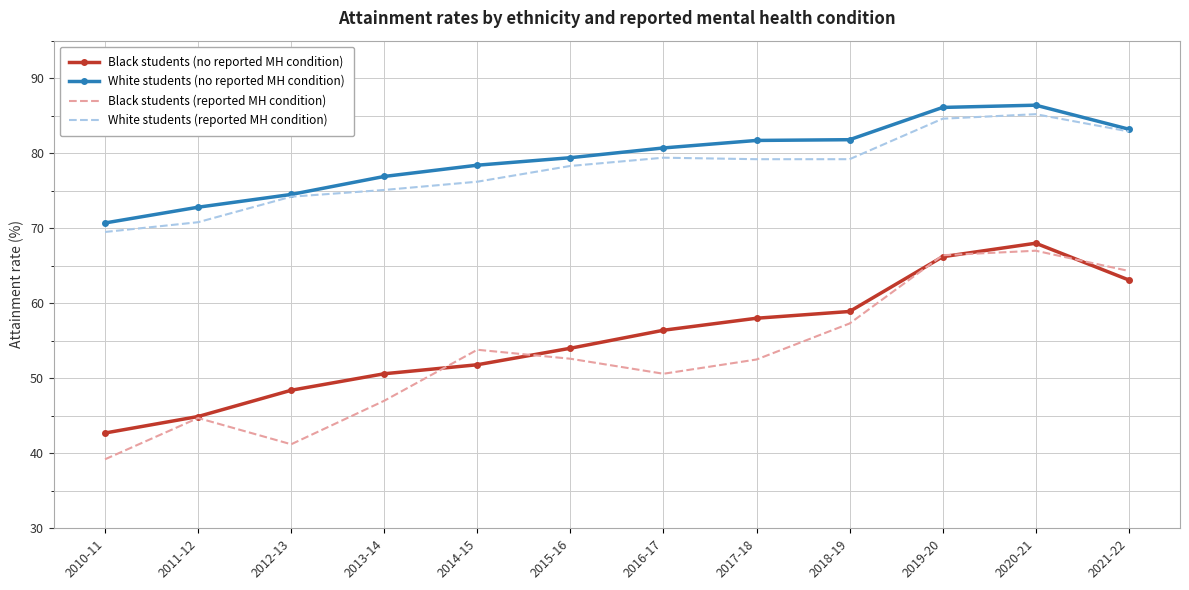

What is the difference between the maximum and minimum values in the Black students (no reported MH condition) series?

25.3